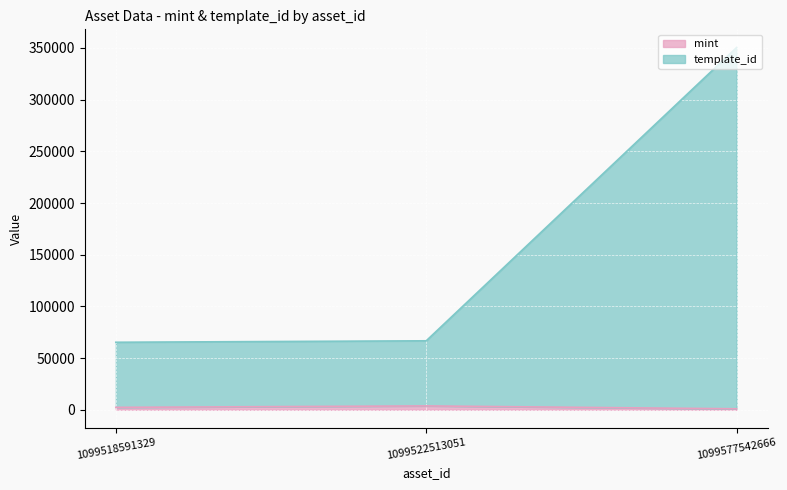

What is the approximate value of template_id at 1099577542666, to the nearest 50?

350450